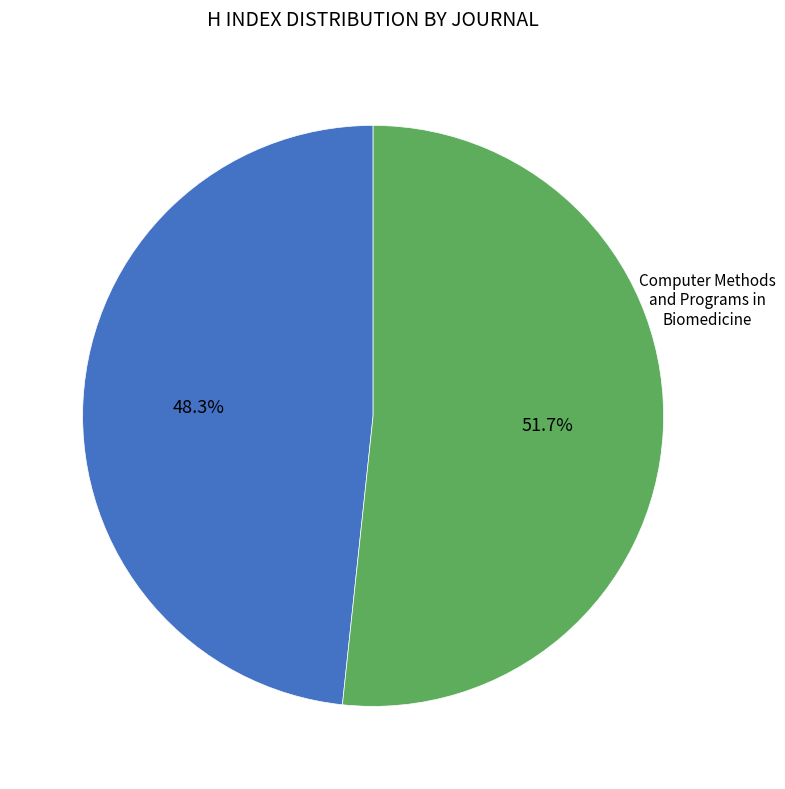

Is there any slice that represents more than half of the pie?

Yes